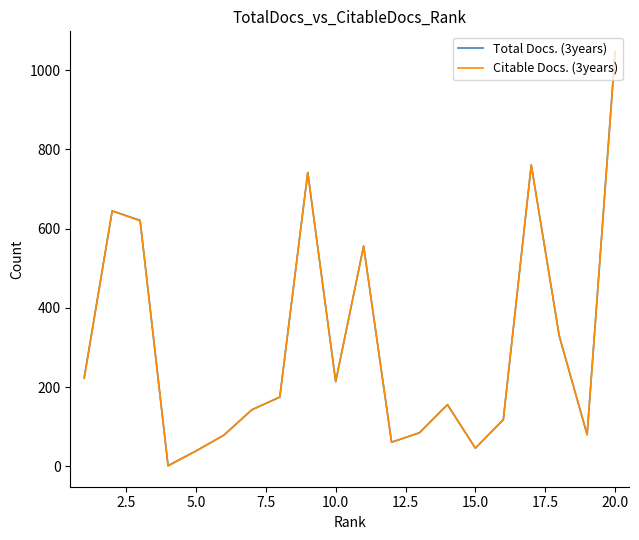

What is the maximum value shown in the chart?

1046